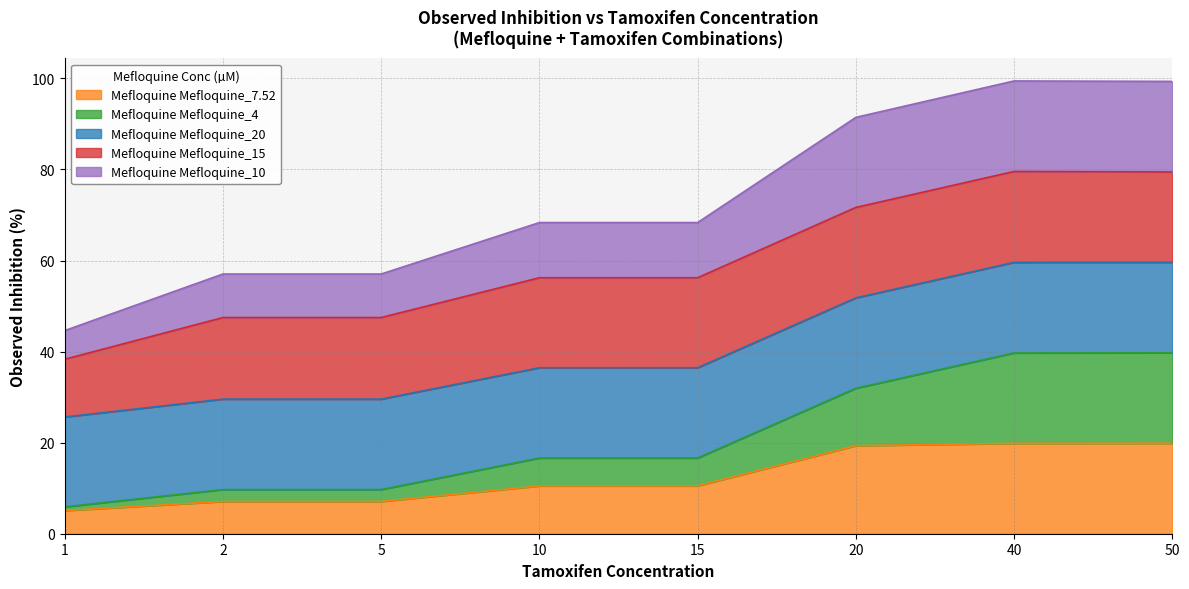

What is the approximate value of ObservedInhibition_Mefloquine_10 at 40?

99.4